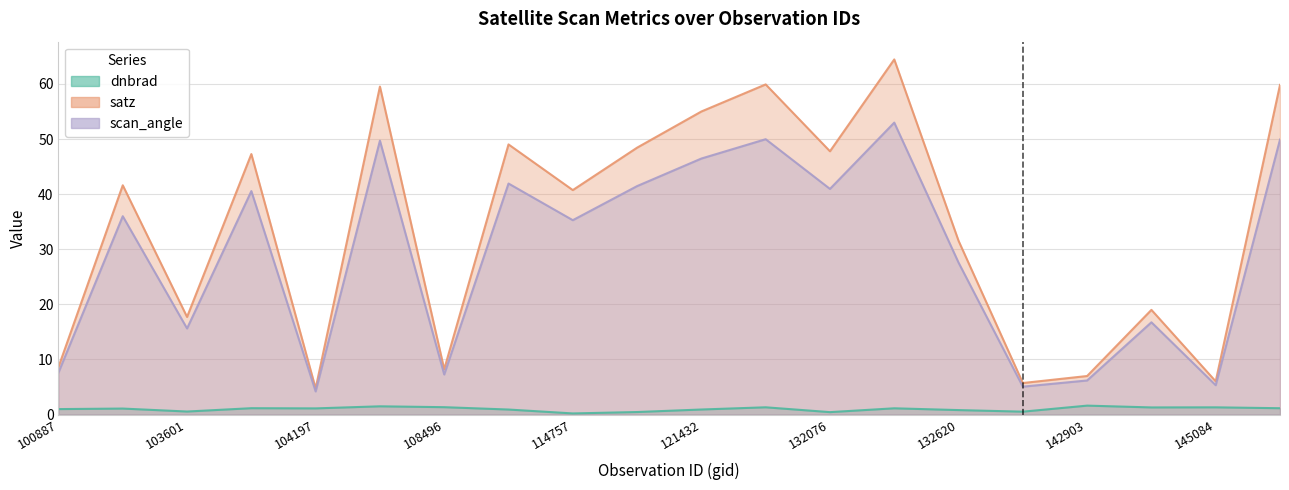

Reading right to left, extract all data points from this chart.

dnbrad: 1.2	1.3	1.3	1.6	0.5	0.8	1.1	0.4	1.3	0.9	0.5	0.2	0.9	1.3	1.5	1.1	1.2	0.5	1.1	1.0
satz: 59.8	6.0	19.0	7.0	5.7	31.5	64.5	47.8	59.9	55.0	48.4	40.7	49.0	8.2	59.5	4.7	47.3	17.7	41.6	8.6
scan_angle: 49.9	5.3	16.7	6.2	5.1	27.6	53.0	41.0	50.0	46.5	41.5	35.3	41.9	7.3	49.7	4.2	40.6	15.6	36.0	7.6